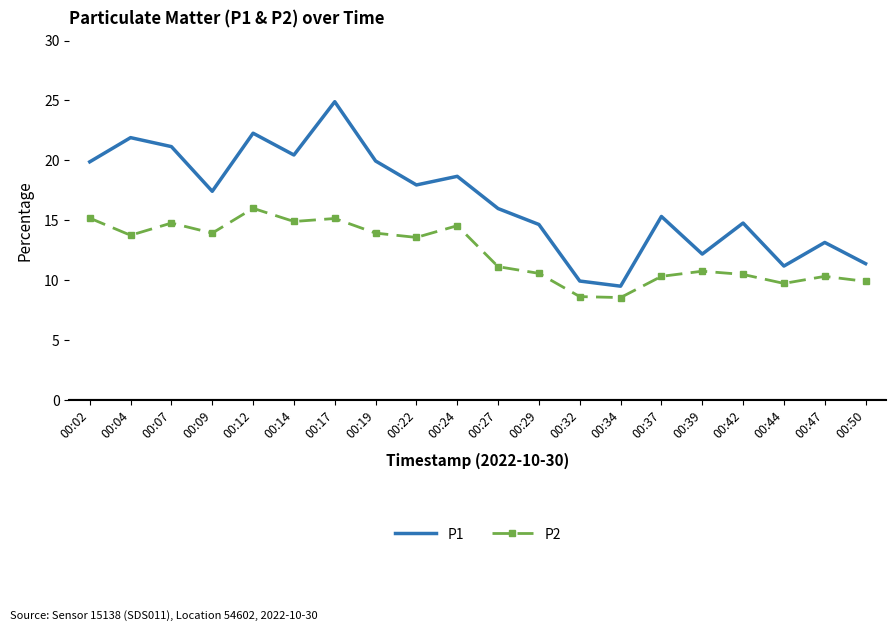

The value of P1 at 00:07 is 21.1. True or false?

True